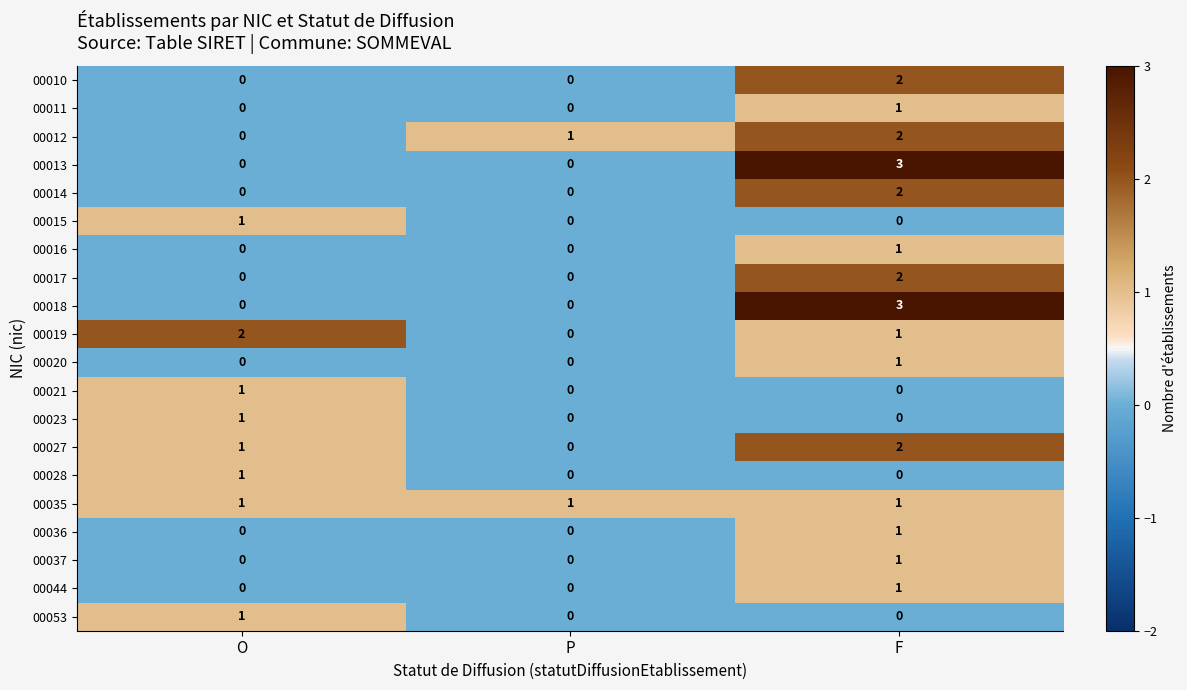

The value of 00037 at O is -1. True or false?

False